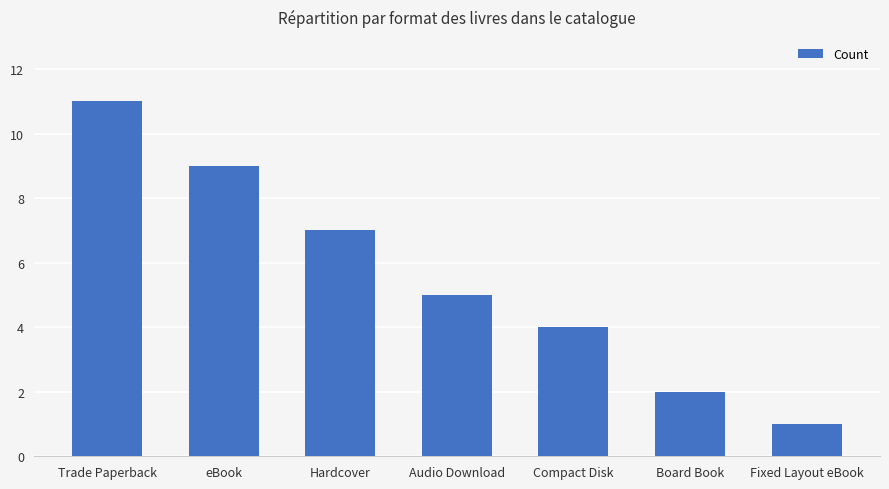

What is the greatest value displayed?

11